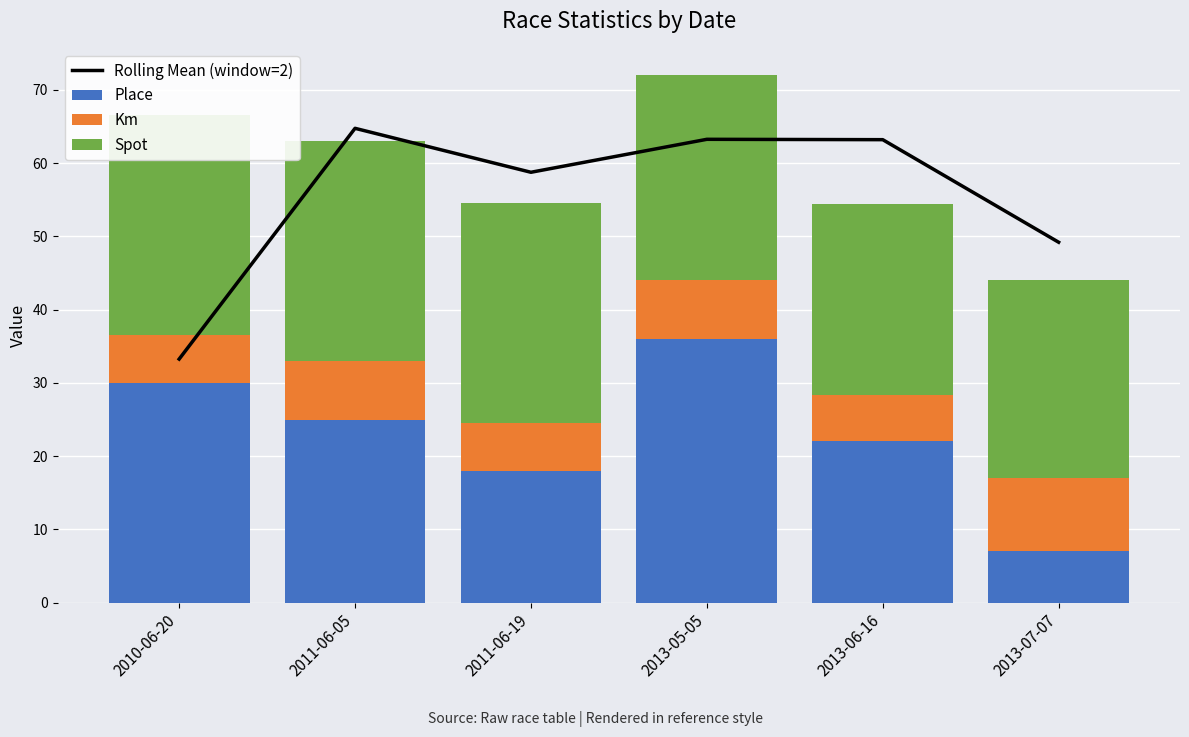

At which label does Spot reach its minimum?

2013-06-16